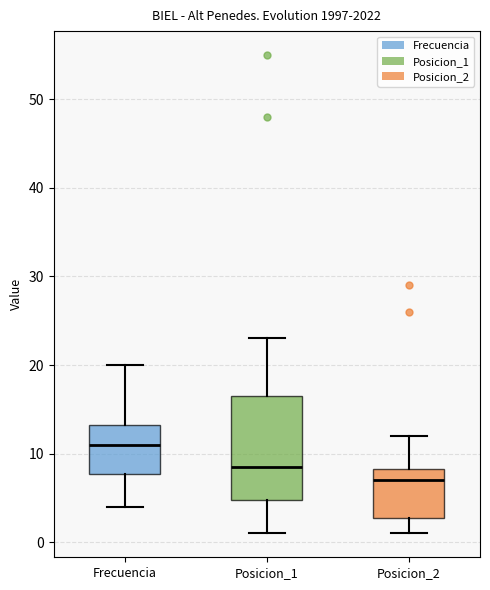

Reading left to right, transcribe this box plot: for each box, give where its median line is, the range the box spans, and where its two whiskers end, as read against the y-axis. The values are not printed on the chart, so give them approximately, as read against the axis.

Frecuencia: median 11, box 8 to 13, whiskers 4 to 20
Posicion_1: median 9, box 5 to 17, whiskers 1 to 23
Posicion_2: median 7, box 3 to 8, whiskers 1 to 12